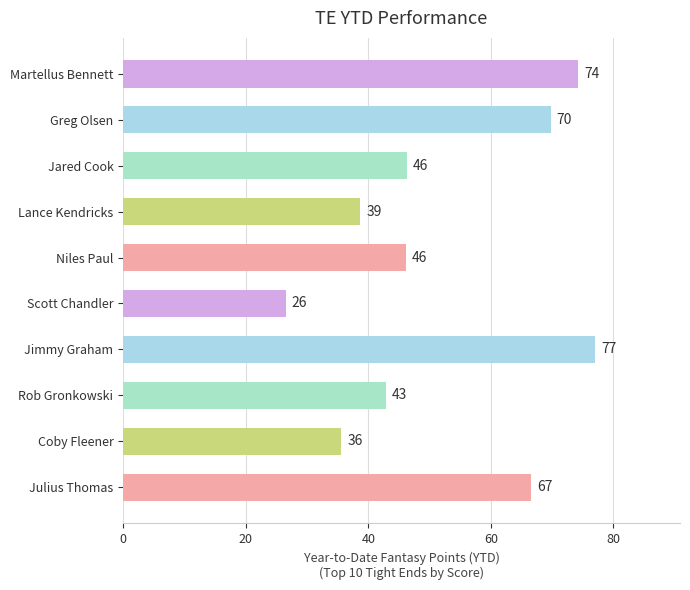

How many bars are there in total?

10